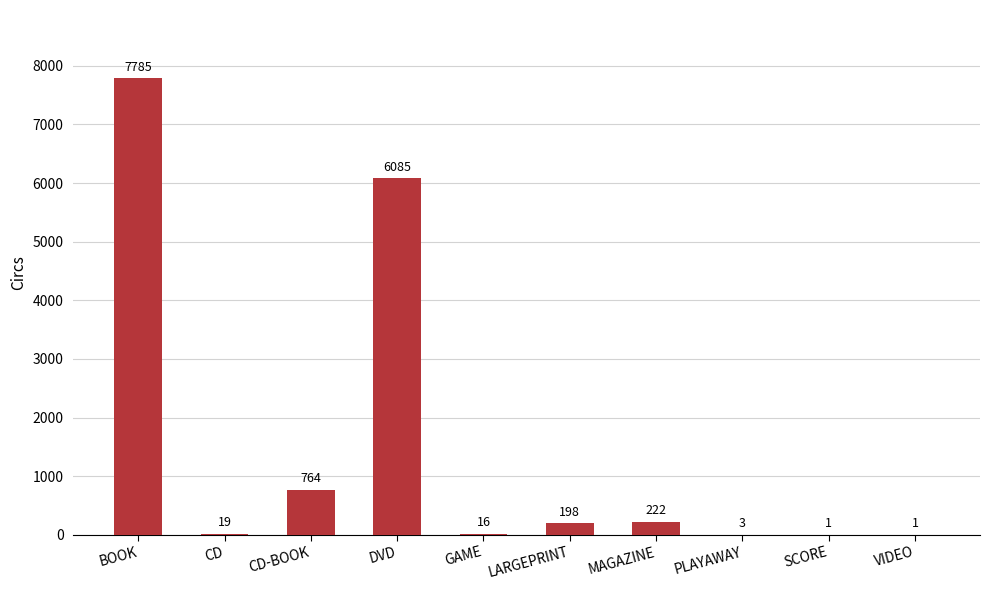

The chart shows a value of 19 at CD. True or false?

True